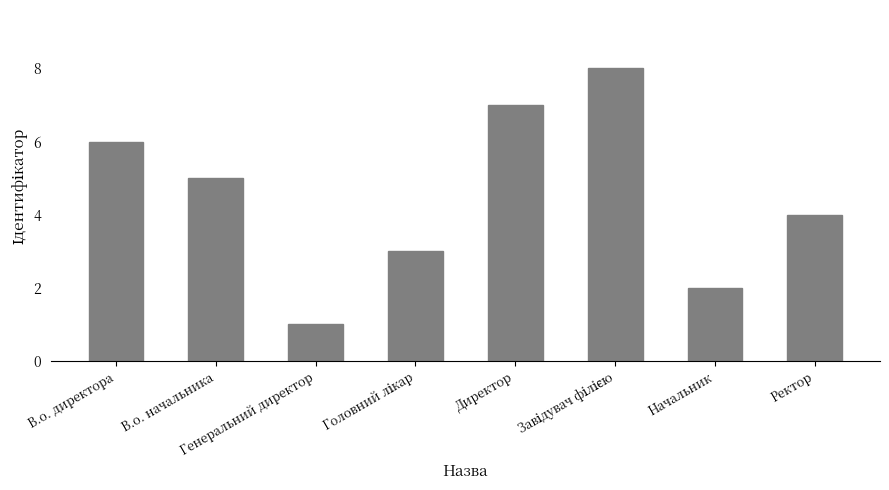

What is the maximum value shown in the chart?

8